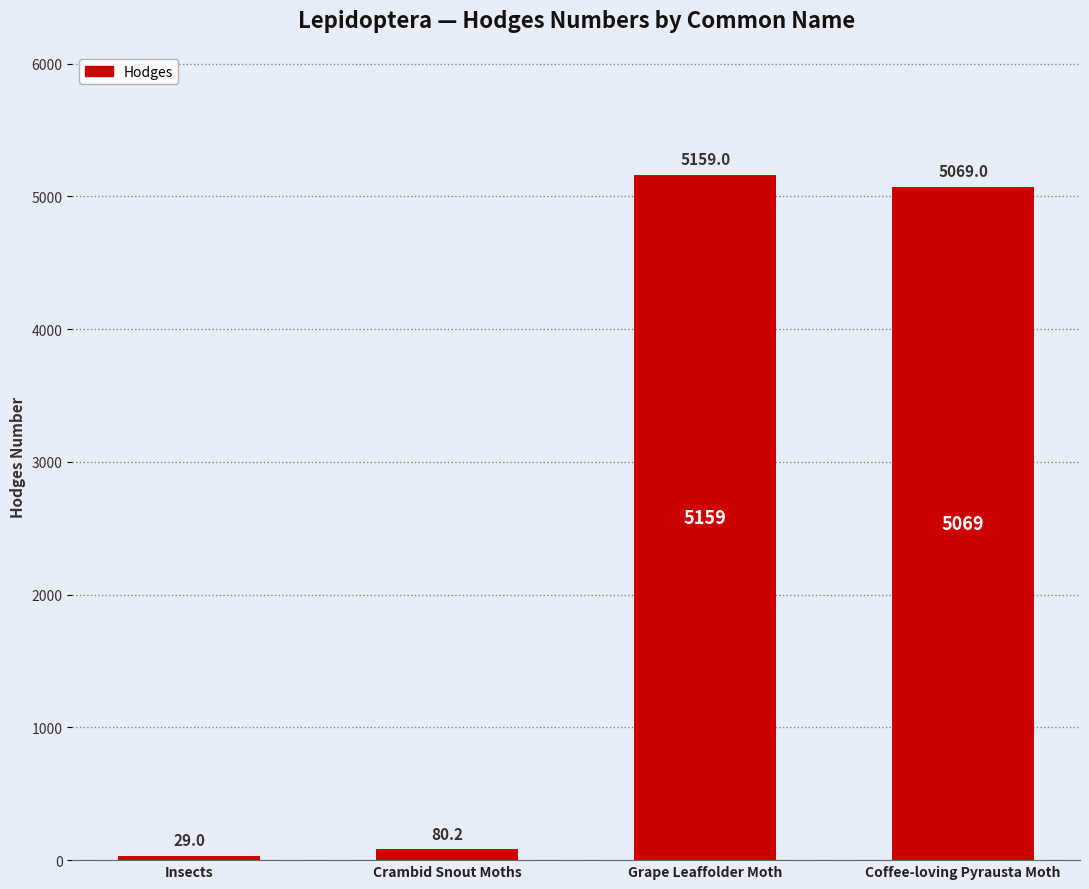

How many data points are less than 5069?

2